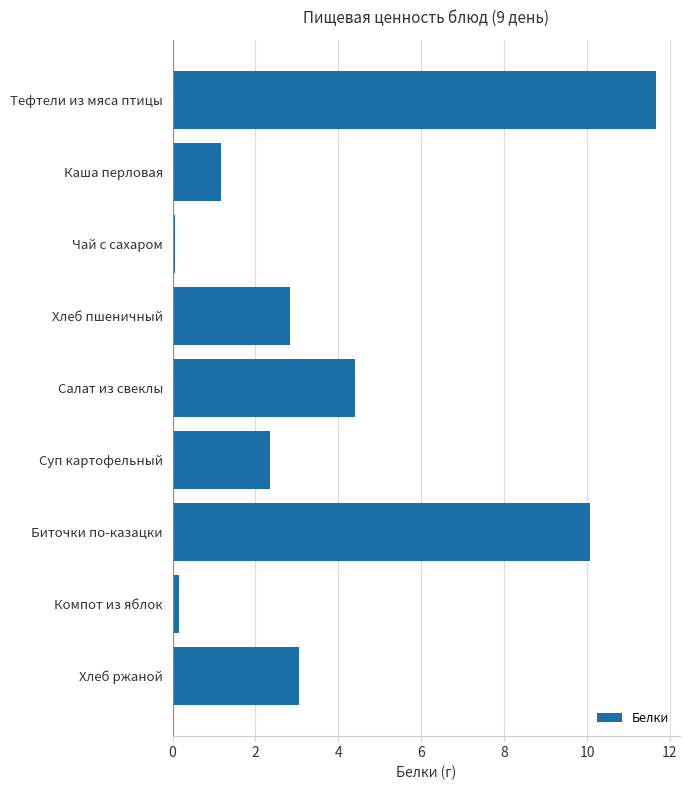

Reading top to bottom, transcribe all the data shown in this chart.

11.7	1.2	0.1	2.8	4.4	2.4	10.1	0.2	3.1